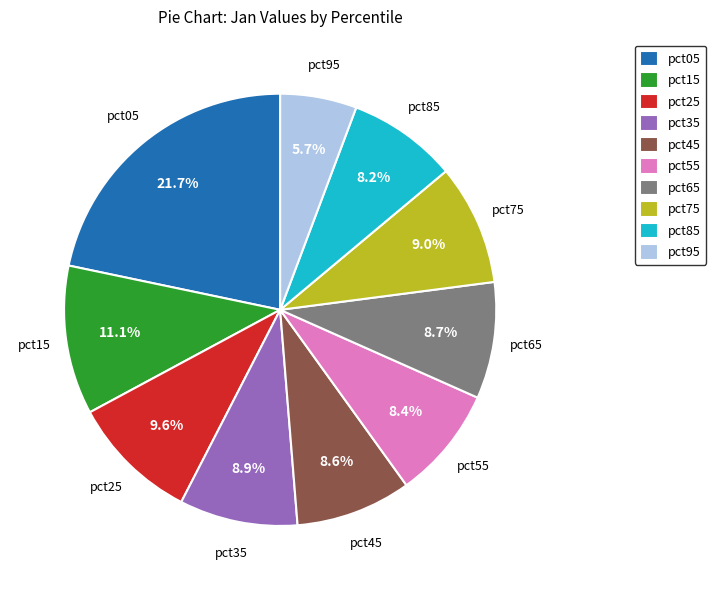

What is the total percentage of pct15 and pct35?

20.0%